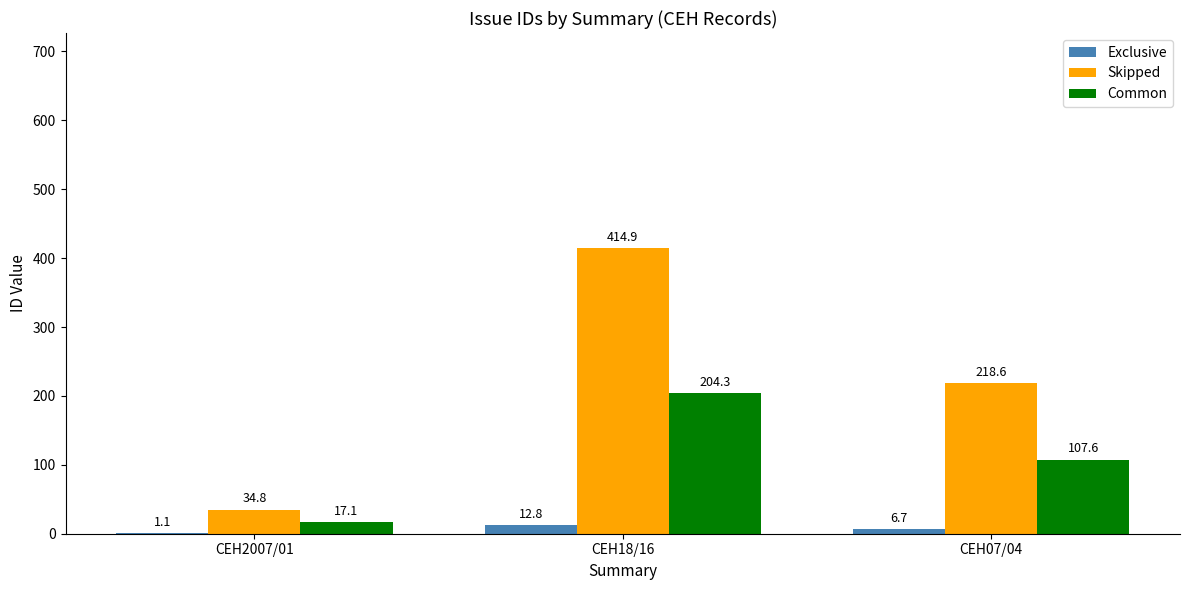

How many data points does each series have?

3